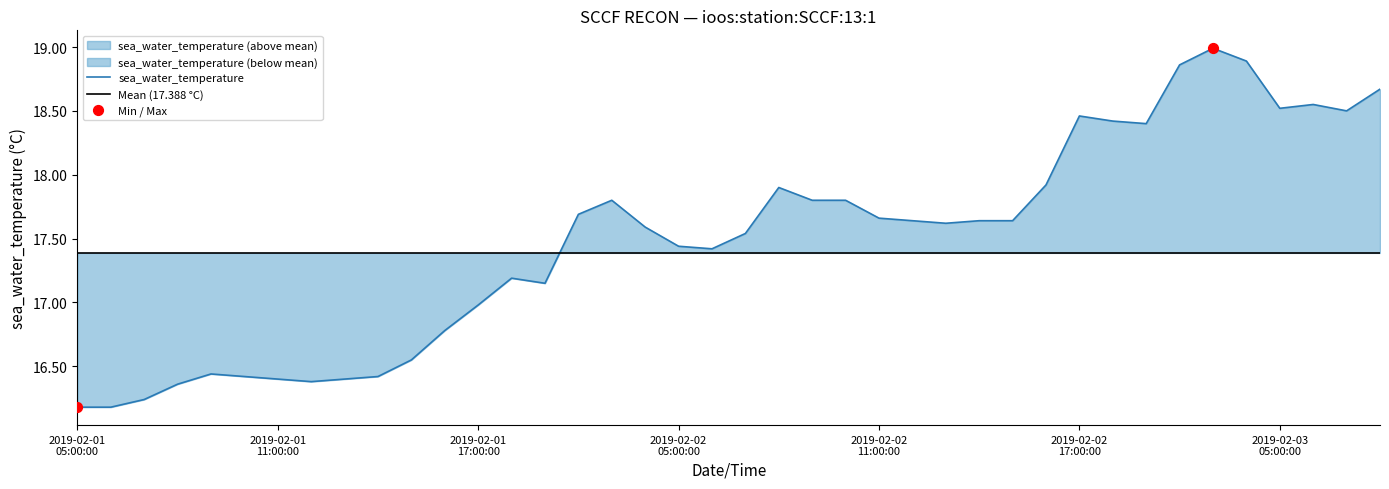

What is the change in value from 2019-02-01T08:00:00Z to 2019-02-02T21:00:00Z?

+2.6